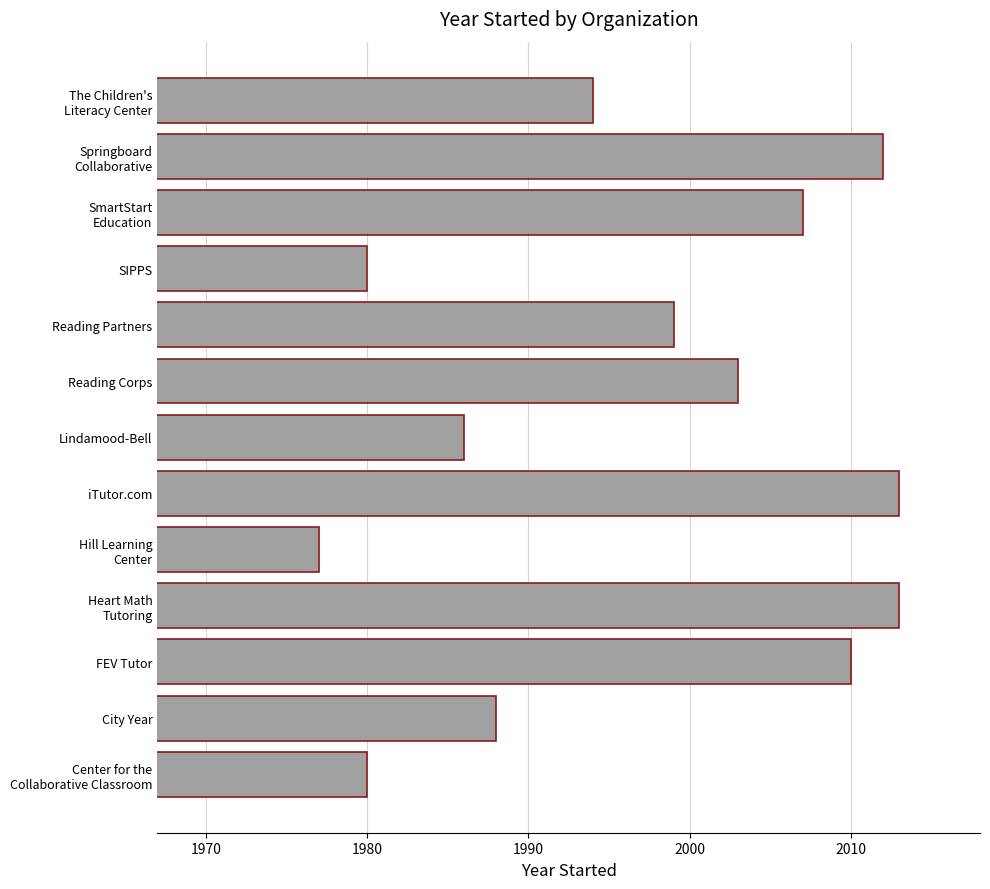

Reading top to bottom, what are all the values shown in this chart?

1994	2012	2007	1980	1999	2003	1986	2013	1977	2013	2010	1988	1980